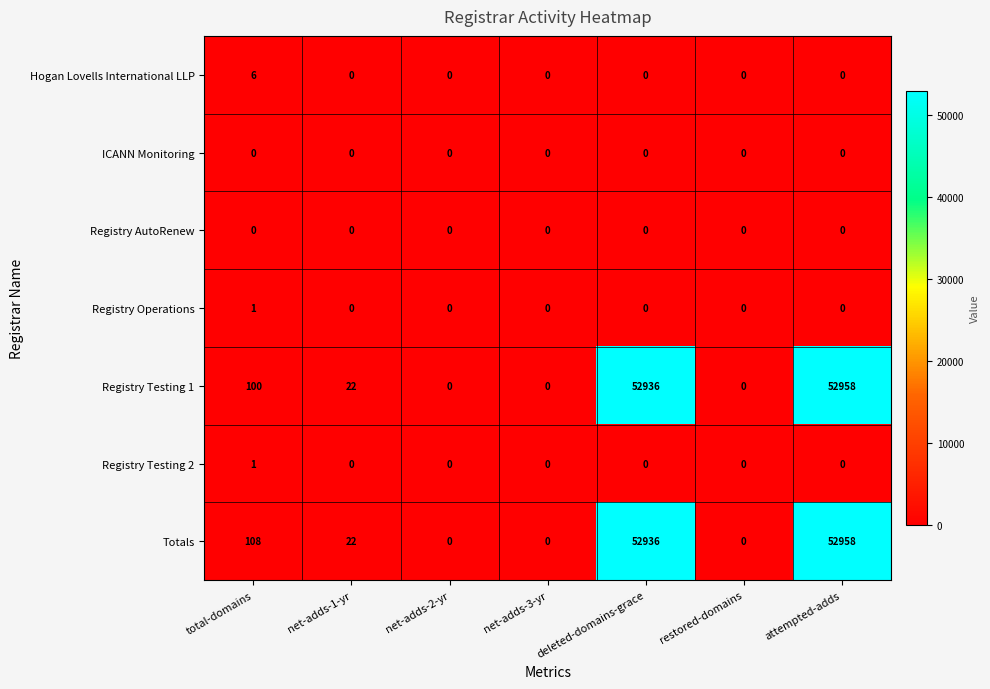

What is the maximum value shown in the chart?

52958